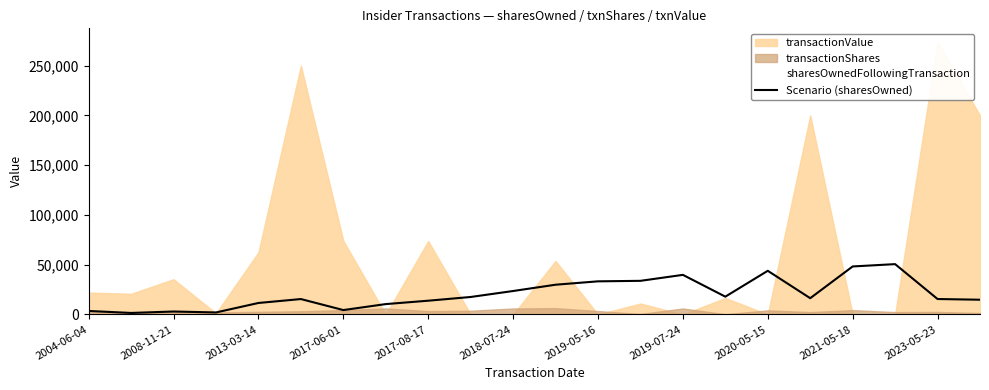

The value at 11 is 13583. True or false?

False